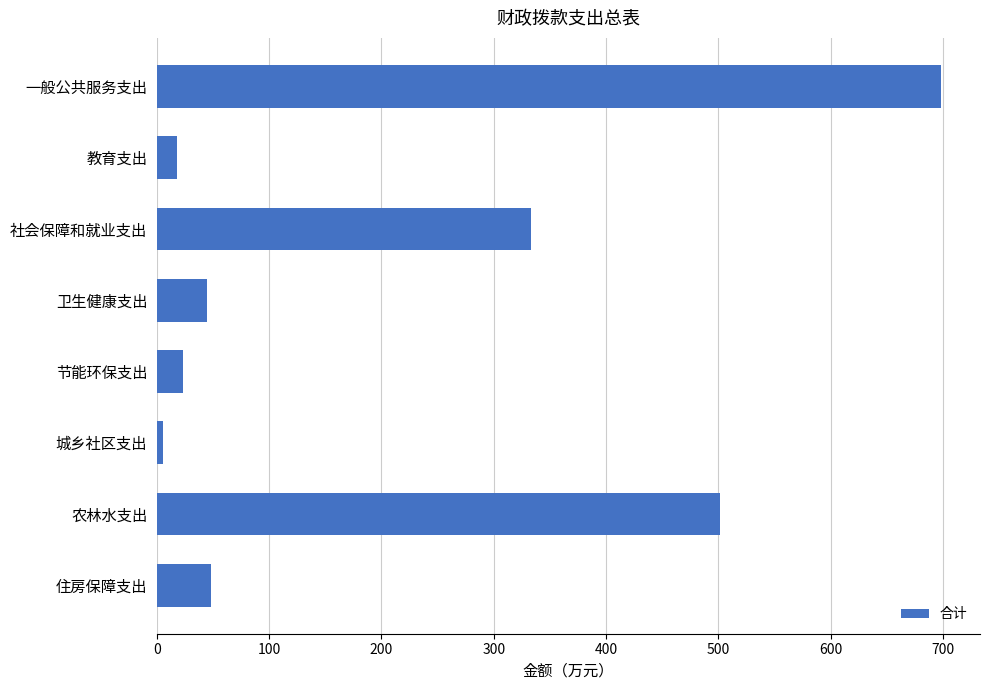

What is the smallest value displayed?

5.0